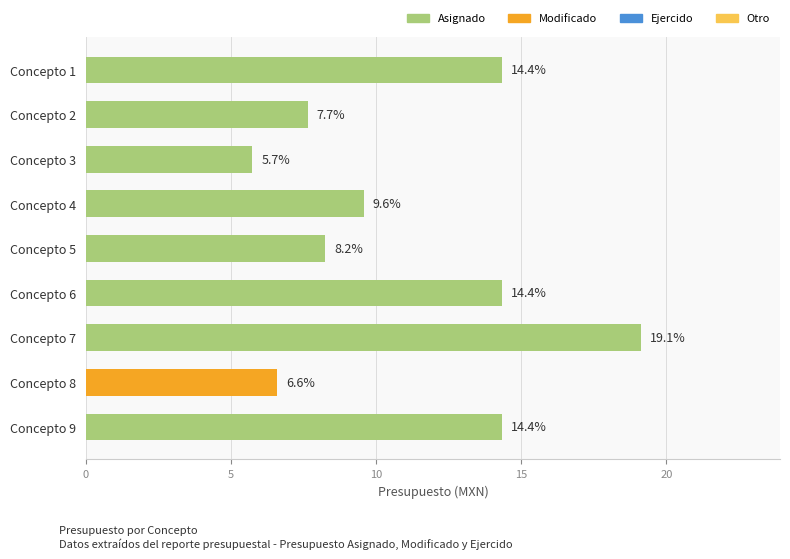

Count the number of data series in this chart.

1